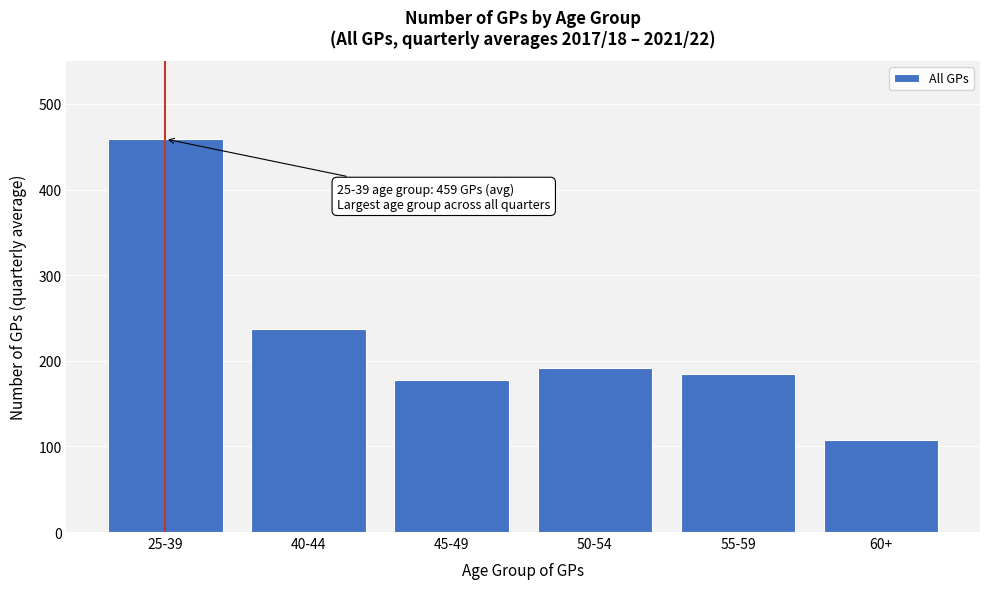

Reading left to right, transcribe all the data shown in this chart.

459	237	178	192	184	107